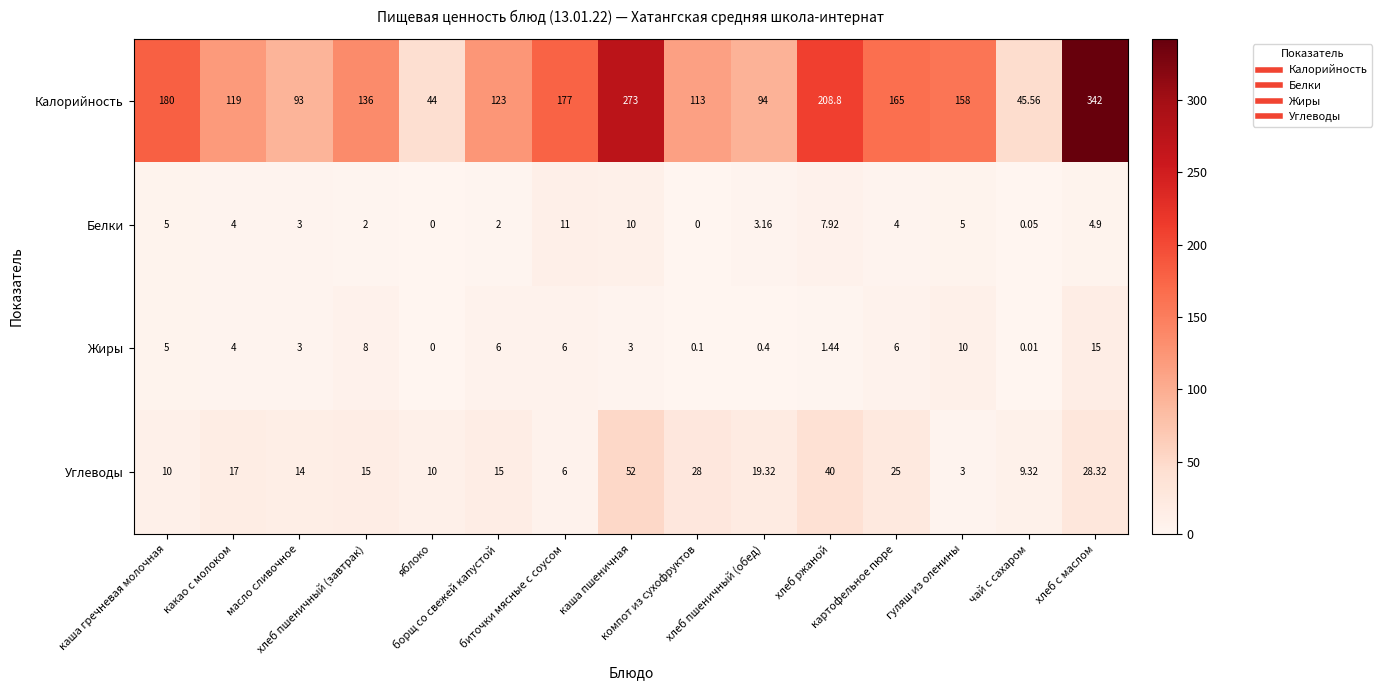

Which series changed the most between хлеб пшеничный (завтрак) and хлеб ржаной?

Калорийность